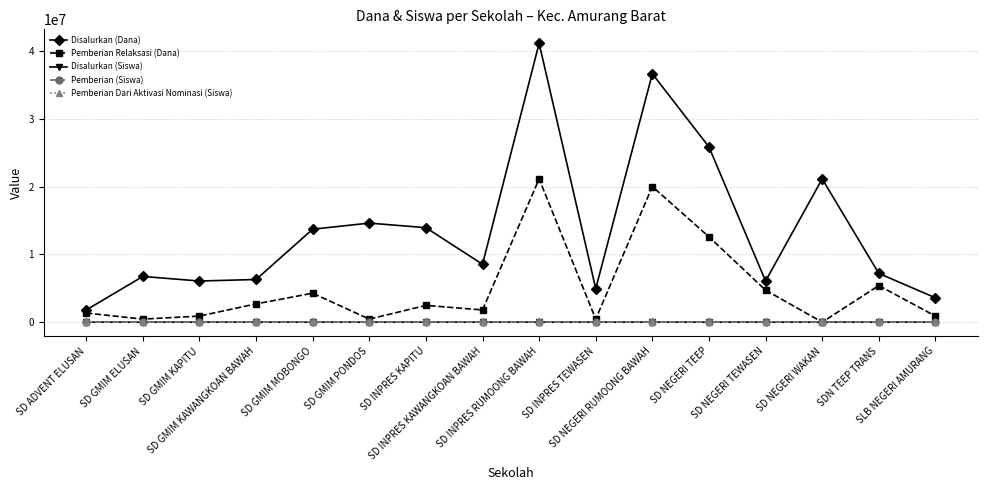

True or false: Disalurkan (Dana) and Pemberian (Siswa) cross at least once.

False